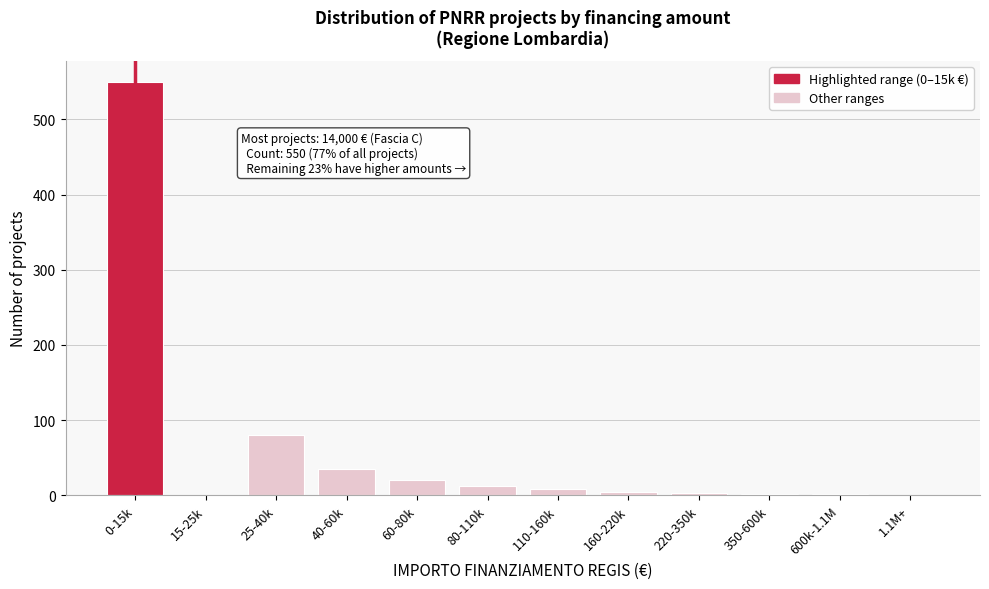

Approximately how many times larger is the value at 25-40k compared to 60-80k?

4.0